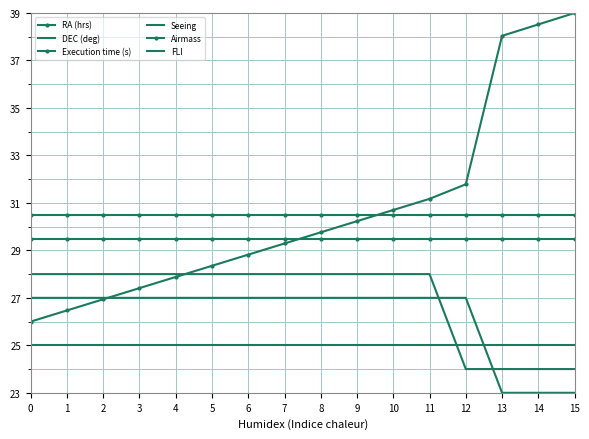

What is the difference between the highest and lowest values at 6?

5.5